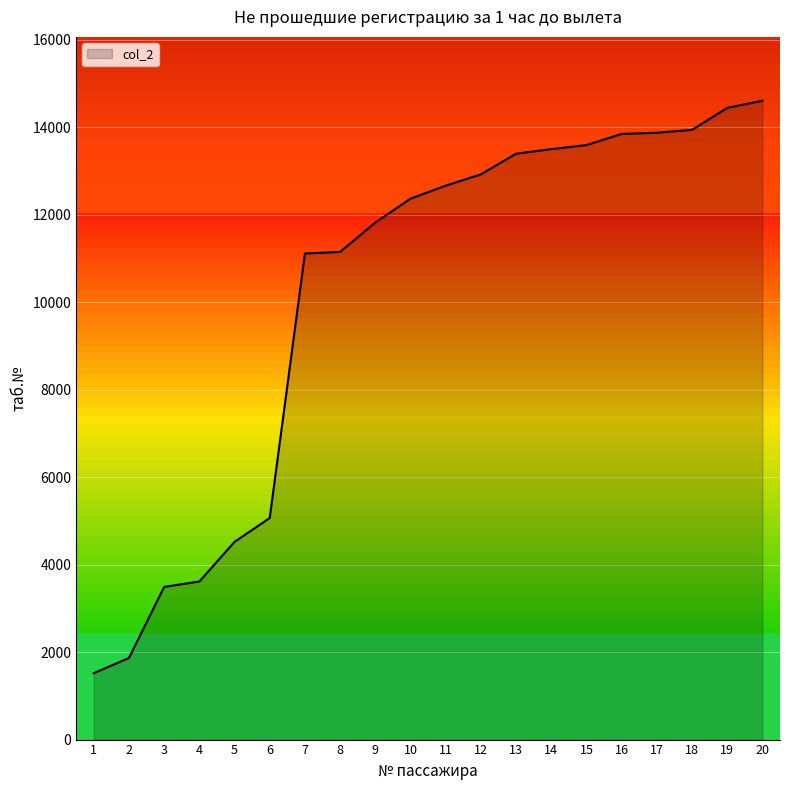

What is the sum of all values?

203276